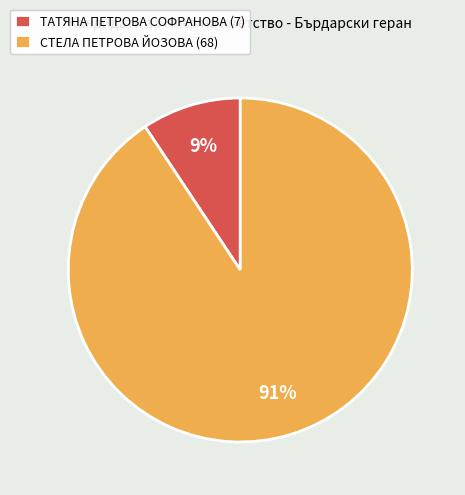

What percentage is the ТАТЯНА ПЕТРОВА СОФРАНОВА (7) slice, to the nearest percent?

9%